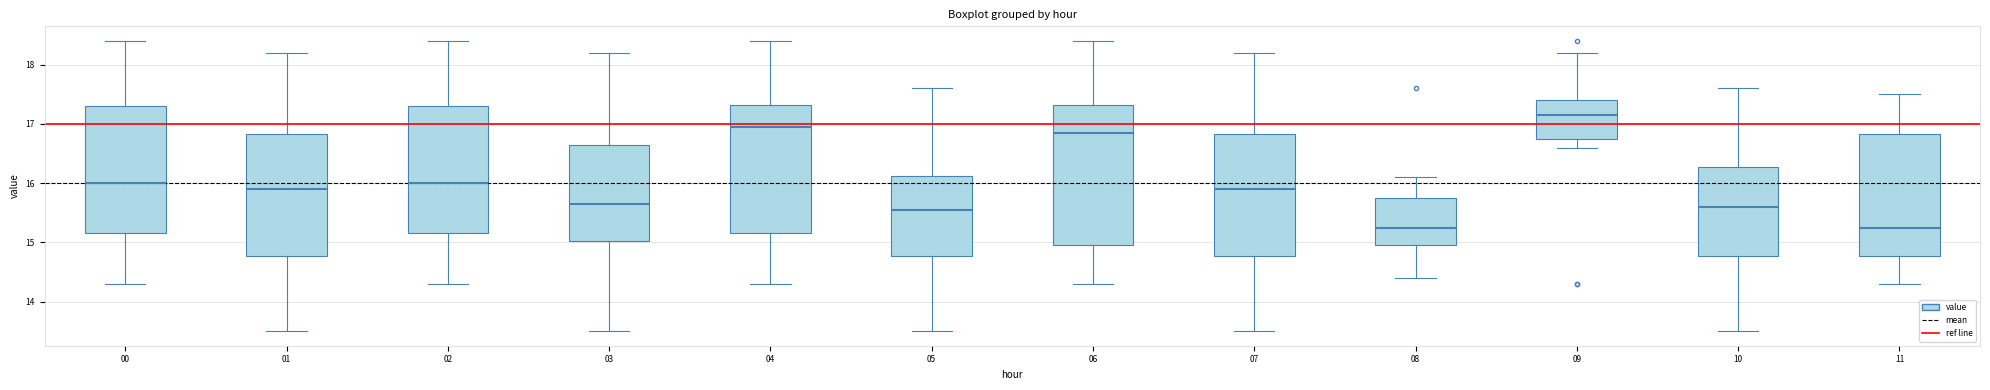

Where is the lower edge of the box at x = 00 on the y-axis? The values are not printed on the chart, so give them approximately, as read against the axis.

15.2